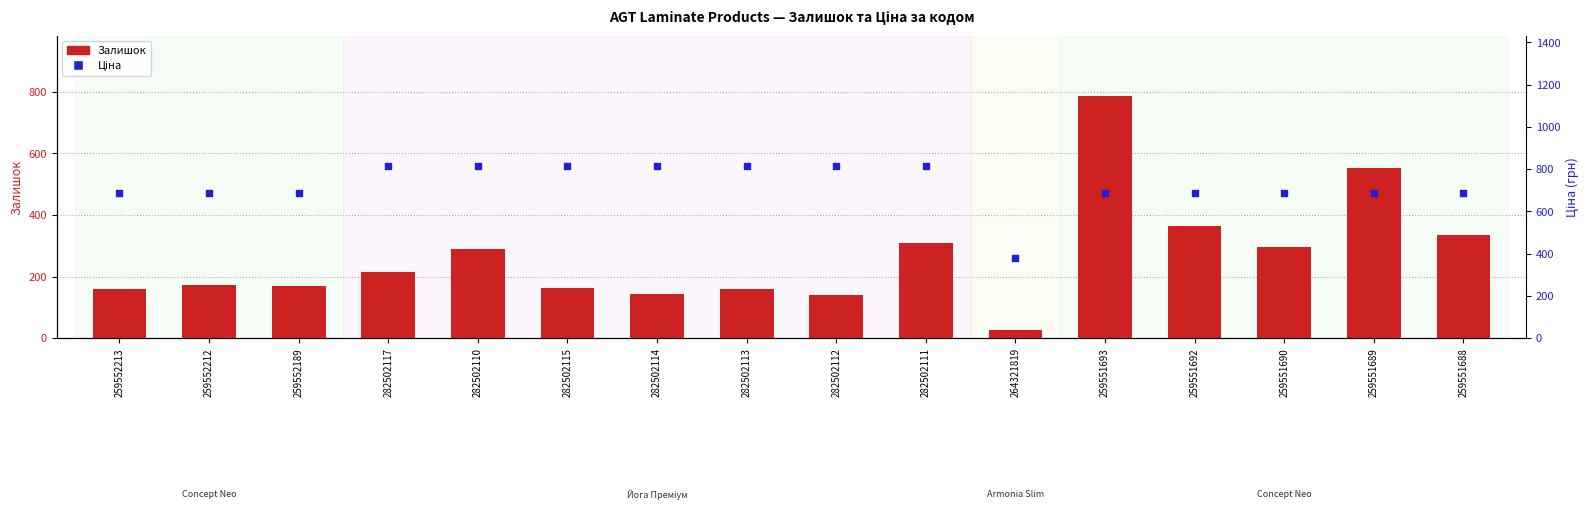

Is the value of Залишок at 259551692 greater than the value of Ціна at 259551688?

No